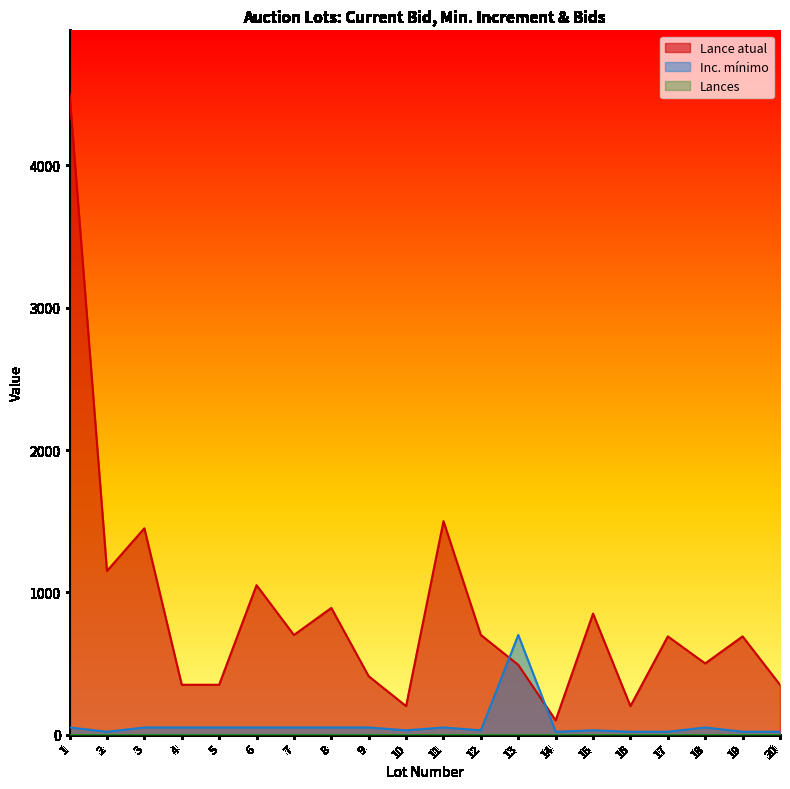

What is the value of the Lance atual point at the 8th from the left?

890.0